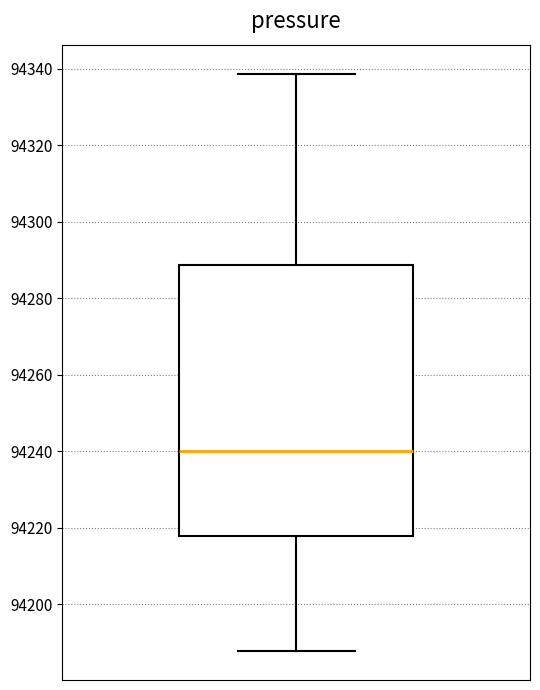

Read this box plot against the y-axis: the position of the median line, the range covered by the box, and the ends of both whiskers. The values are not printed on the chart, so give them approximately, as read against the axis.

median 94240, box 94218 to 94288, whiskers 94188 to 94338